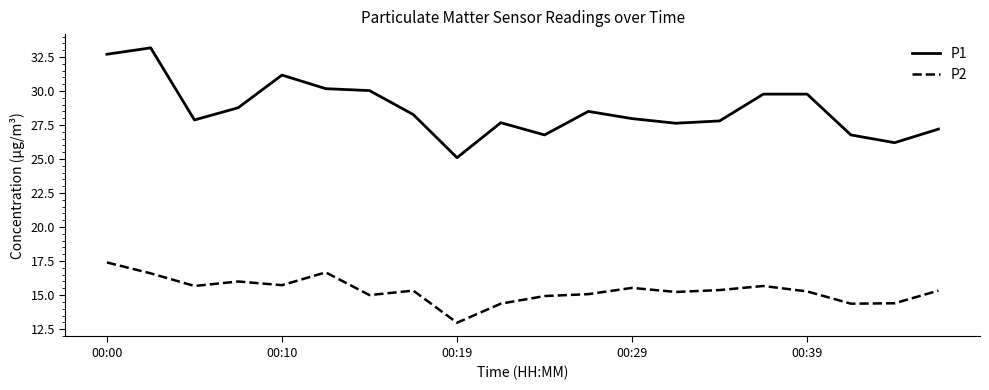

Which series has the largest range (max minus min)?

P1